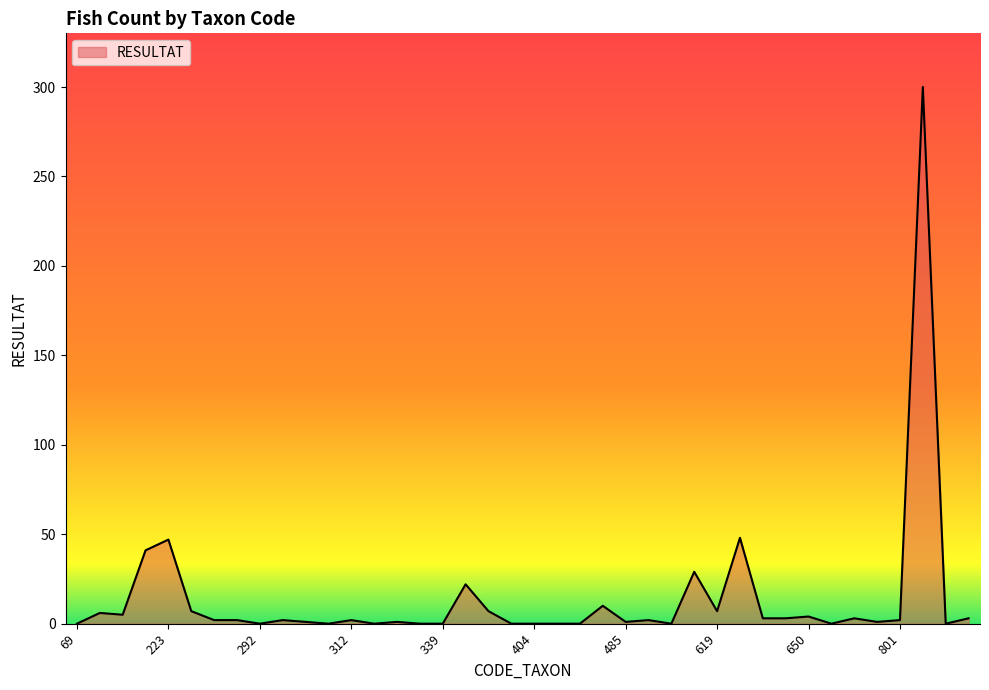

What is the difference between the maximum and minimum values?

300